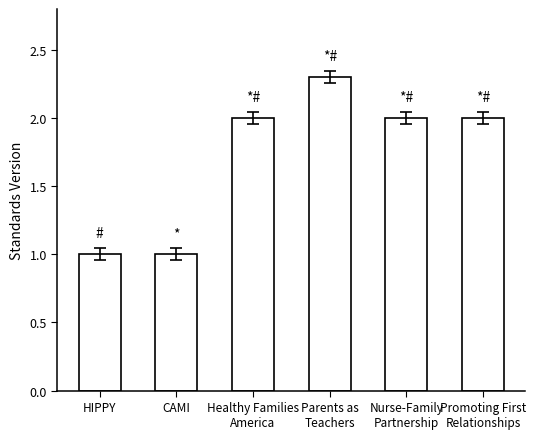

Reading right to left, list all the values displayed in this chart.

Promoting First
Relationships=2.0	Nurse-Family
Partnership=2.0	Parents as
Teachers=2.3	Healthy Families
America=2.0	CAMI=1.0	HIPPY=1.0